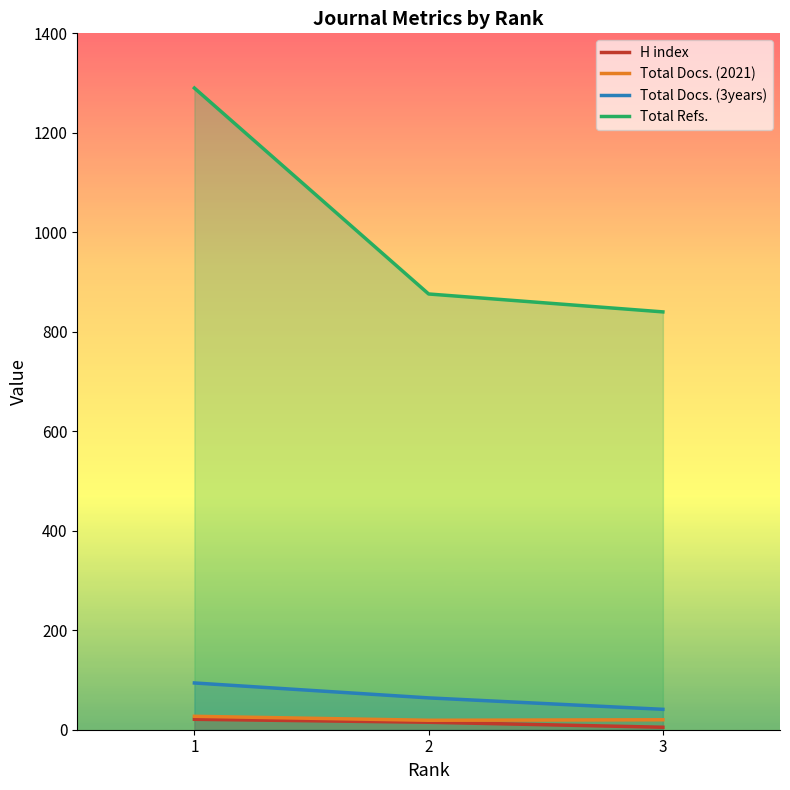

Reading left to right, list all the values displayed in this chart.

H index: 1=21	2=15	3=5
Total Docs. (2021): 1=27	2=19	3=20
Total Docs. (3years): 1=94	2=64	3=41
Total Refs.: 1=1290	2=876	3=840